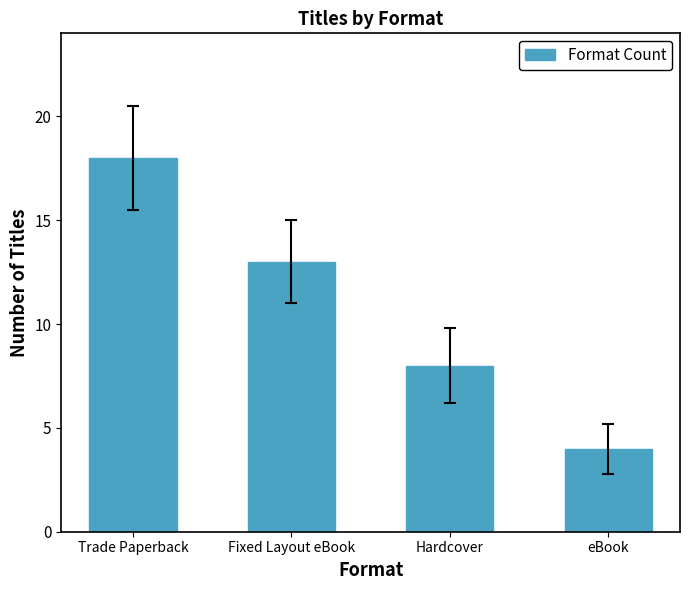

At which label is the value closest to 11?

Fixed Layout eBook